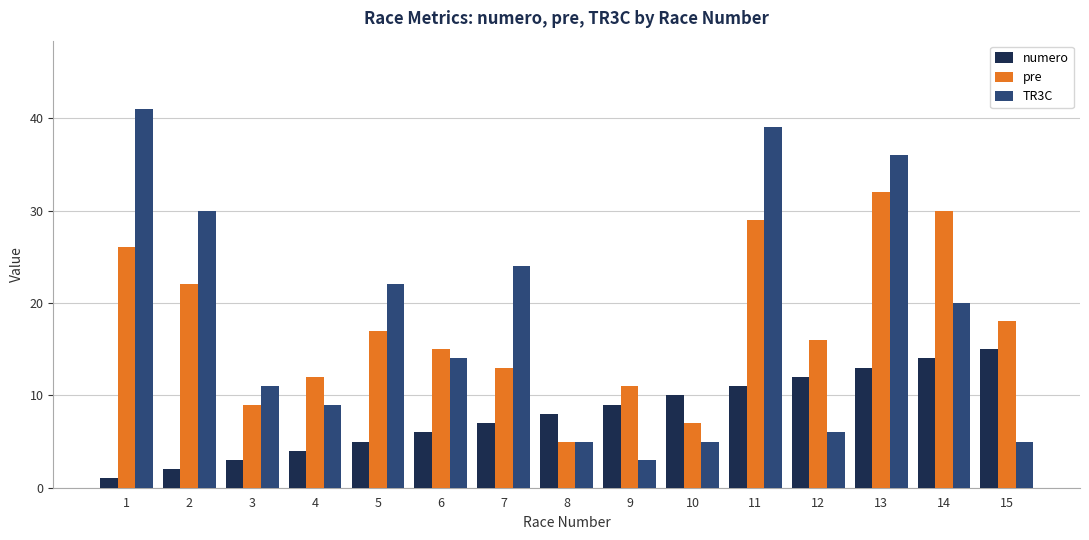

Reading left to right, list all the values displayed in this chart.

numero: 1	2	3	4	5	6	7	8	9	10	11	12	13	14	15
pre: 26	22	9	12	17	15	13	5	11	7	29	16	32	30	18
TR3C: 41	30	11	9	22	14	24	5	3	5	39	6	36	20	5